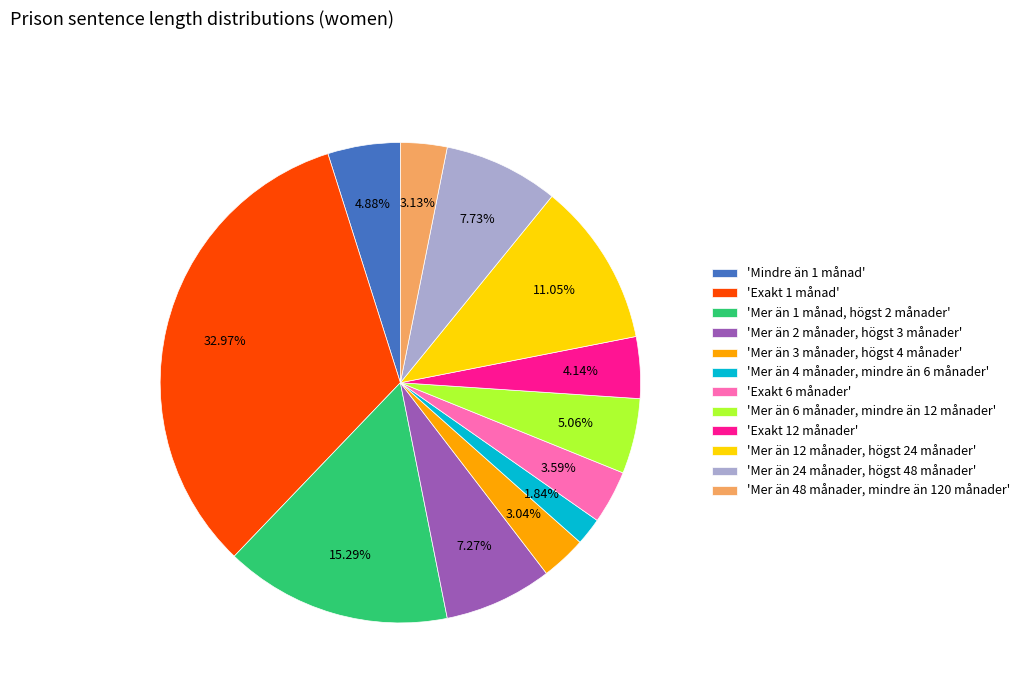

Is there a majority slice in this chart?

No